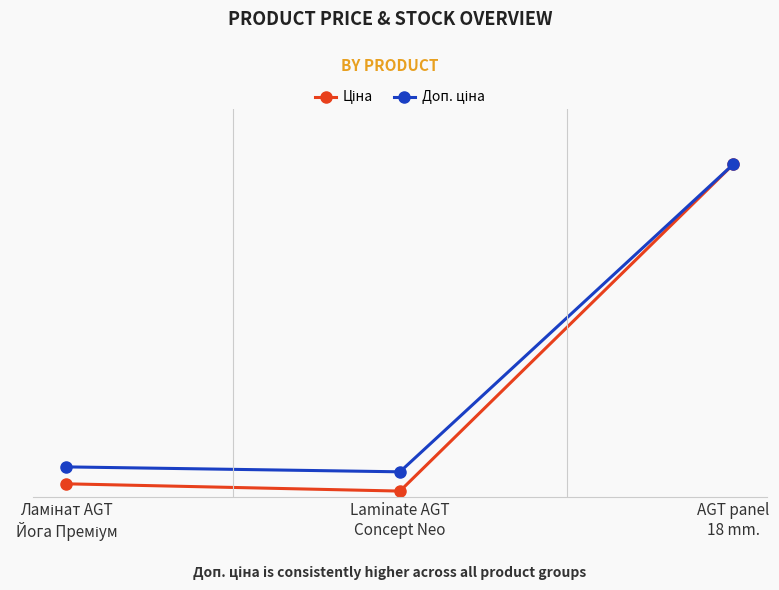

Which has a higher value, Ламінат AGT
Йога Преміум or Laminate AGT
Concept Neo?

Ламінат AGT
Йога Преміум